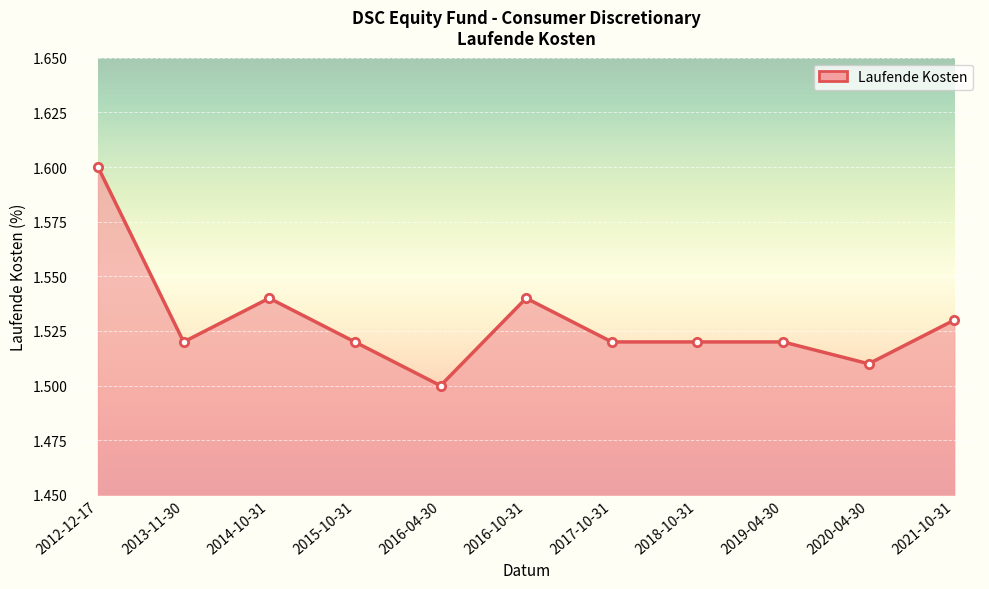

Between 2020-04-30 and 2019-04-30, which is larger?

2019-04-30